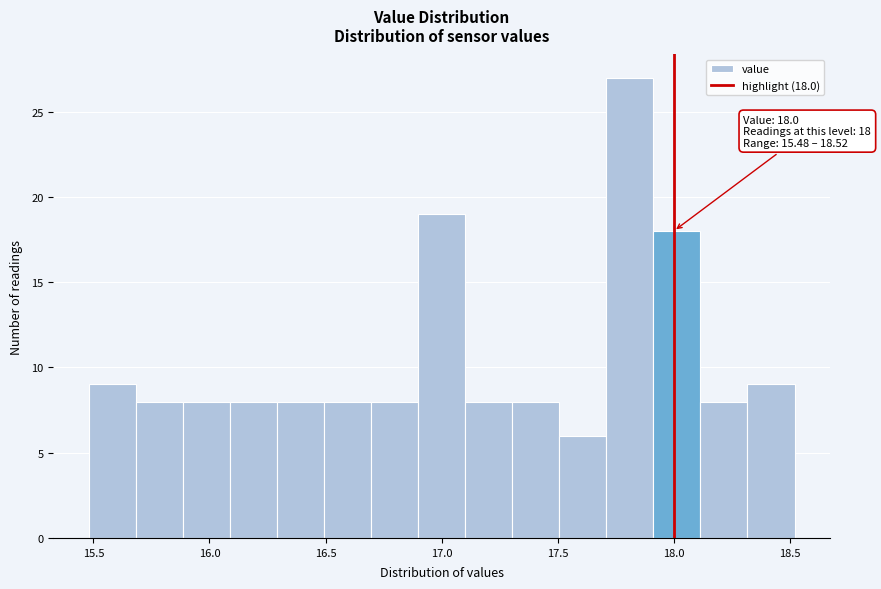

Over which range of the x-axis is the bar tallest?

17.7 to 17.9